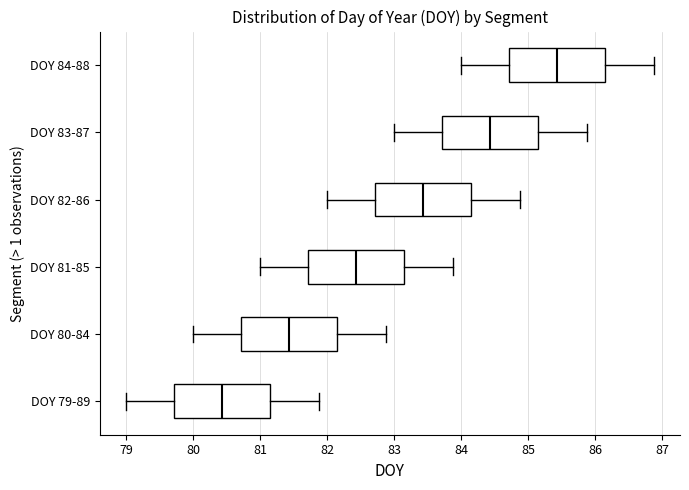

Reading bottom to top, transcribe this box plot: for each box, give where its median line is, the range the box spans, and where its two whiskers end, as read against the x-axis. The values are not printed on the chart, so give them approximately, as read against the axis.

DOY 79-89: median 80.4, box 79.7 to 81.2, whiskers 79.0 to 81.9
DOY 80-84: median 81.4, box 80.7 to 82.2, whiskers 80.0 to 82.9
DOY 81-85: median 82.4, box 81.7 to 83.2, whiskers 81.0 to 83.9
DOY 82-86: median 83.4, box 82.7 to 84.2, whiskers 82.0 to 84.9
DOY 83-87: median 84.4, box 83.7 to 85.2, whiskers 83.0 to 85.9
DOY 84-88: median 85.4, box 84.7 to 86.2, whiskers 84.0 to 86.9